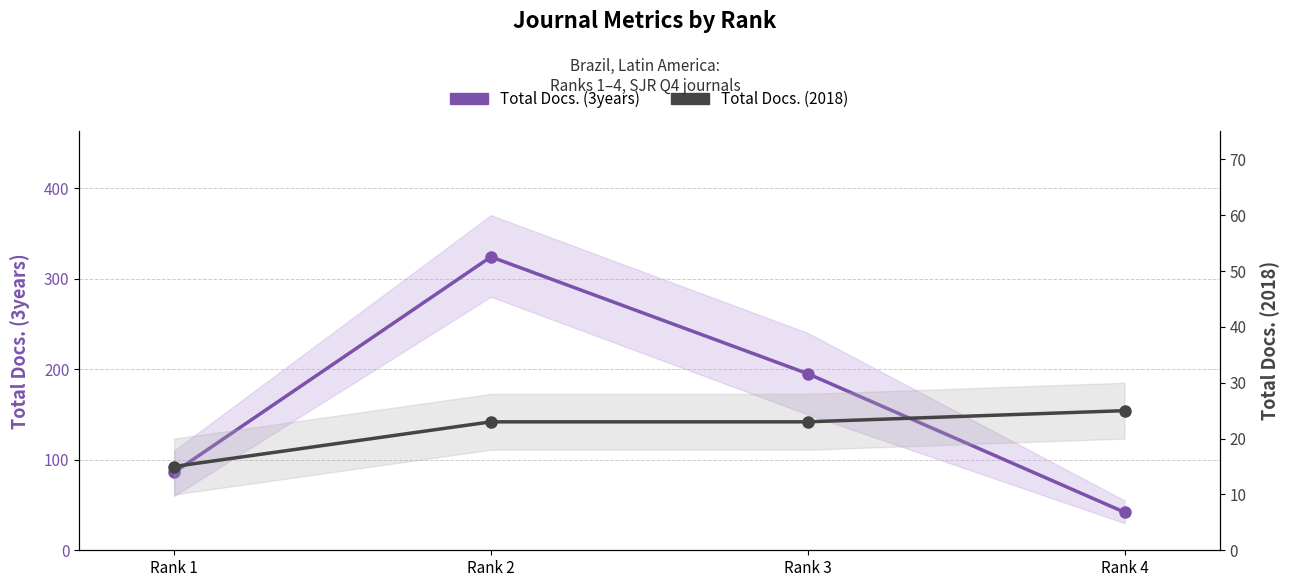

At which label is Total Docs. (2018) closest to 20?

Rank 2